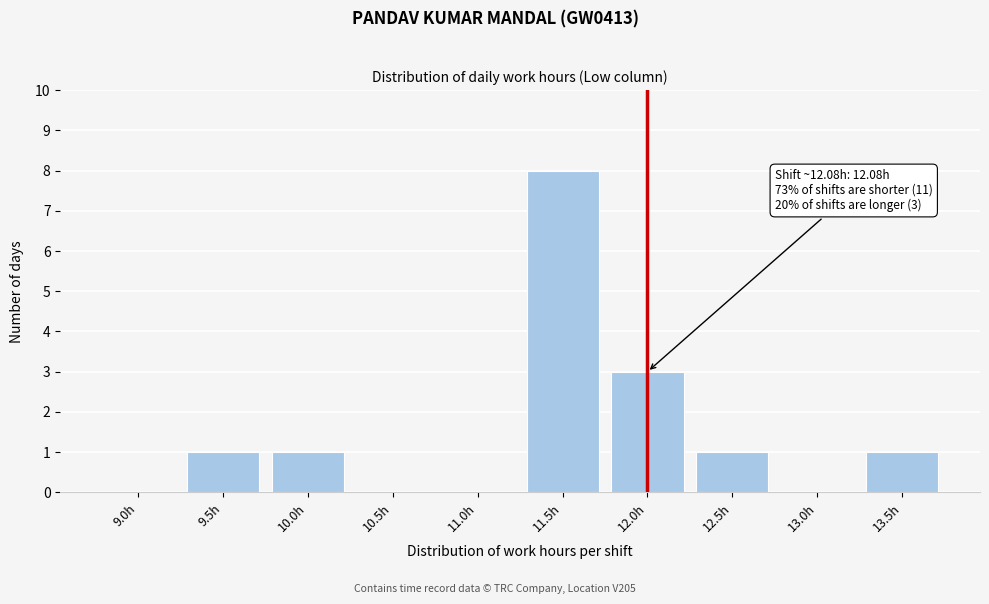

Reading right to left, transcribe all the data shown in this chart.

13.5h=1	13.0h=0	12.5h=1	12.0h=3	11.5h=8	11.0h=0	10.5h=0	10.0h=1	9.5h=1	9.0h=0